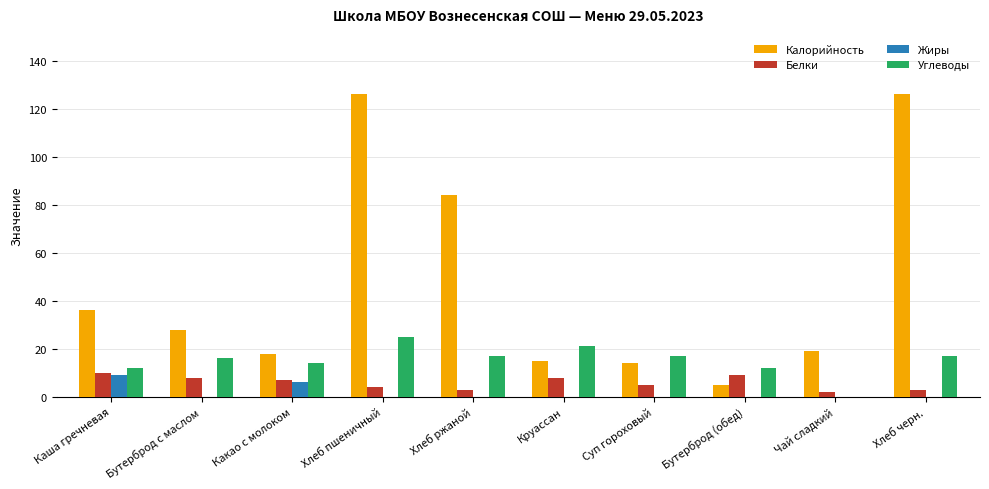

How many categories are shown in the chart?

10